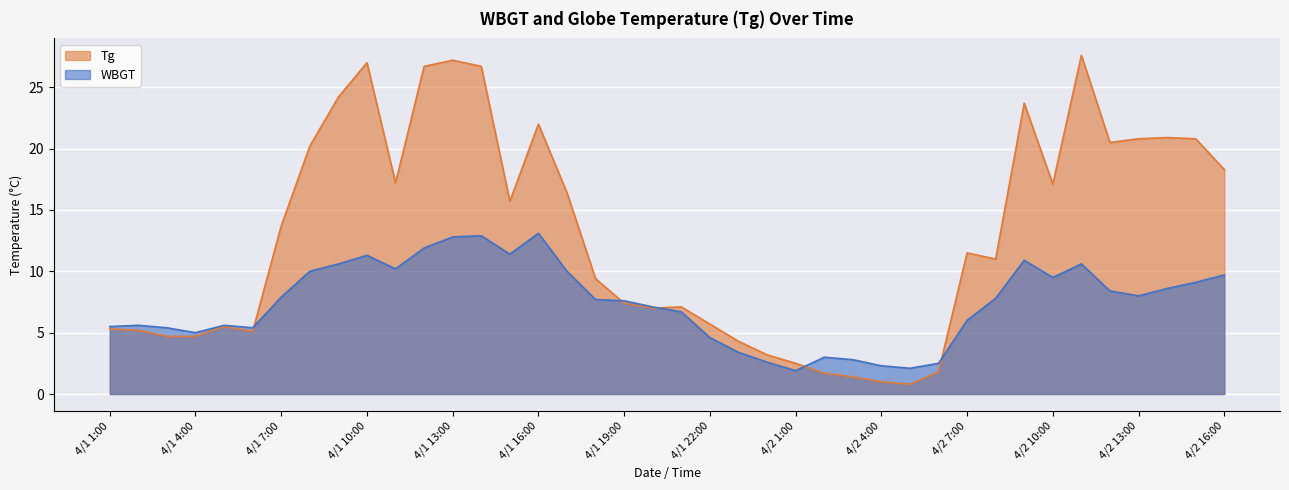

How many interior local peaks does the WBGT series have?

8